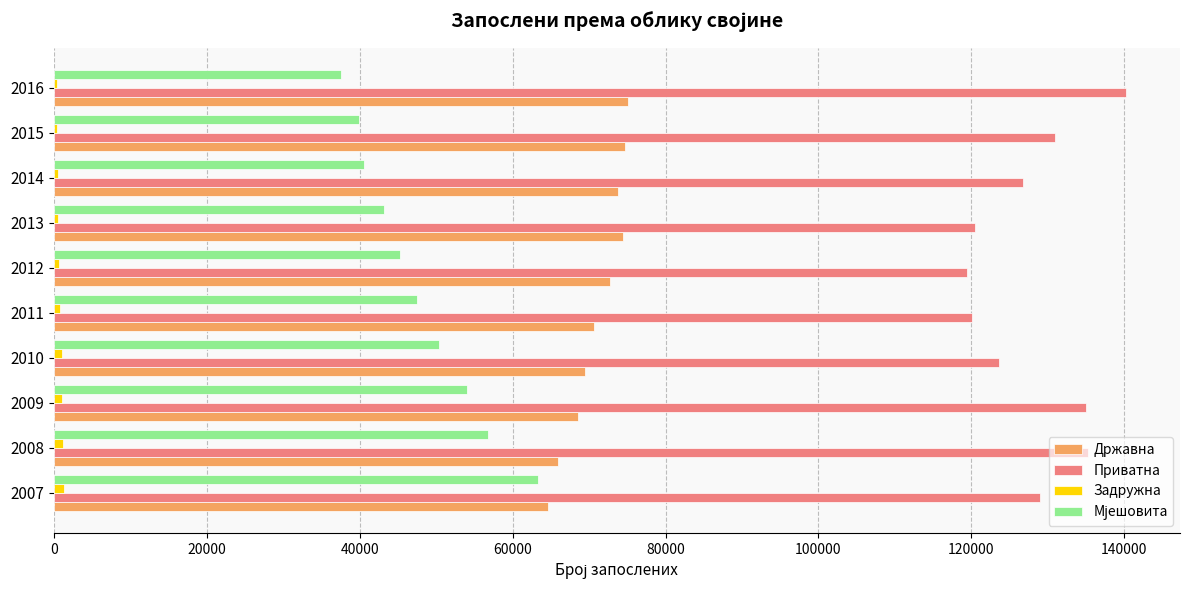

Which category has the highest value across all series?

2016